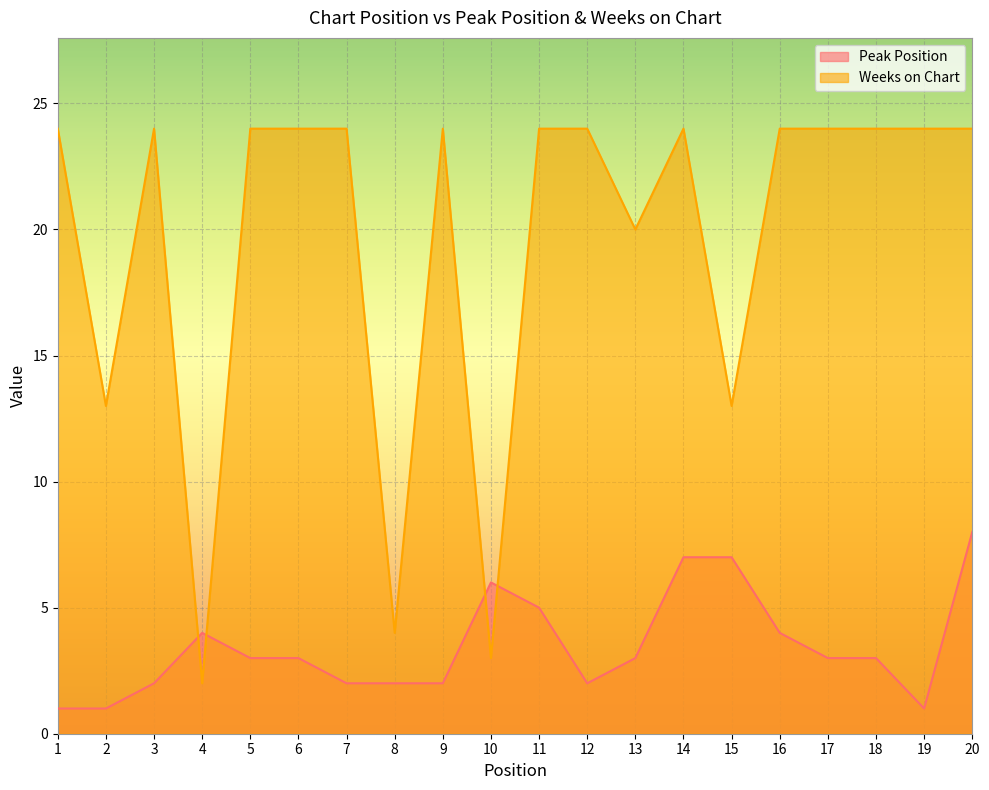

Read the Peak Position value at 1.

1